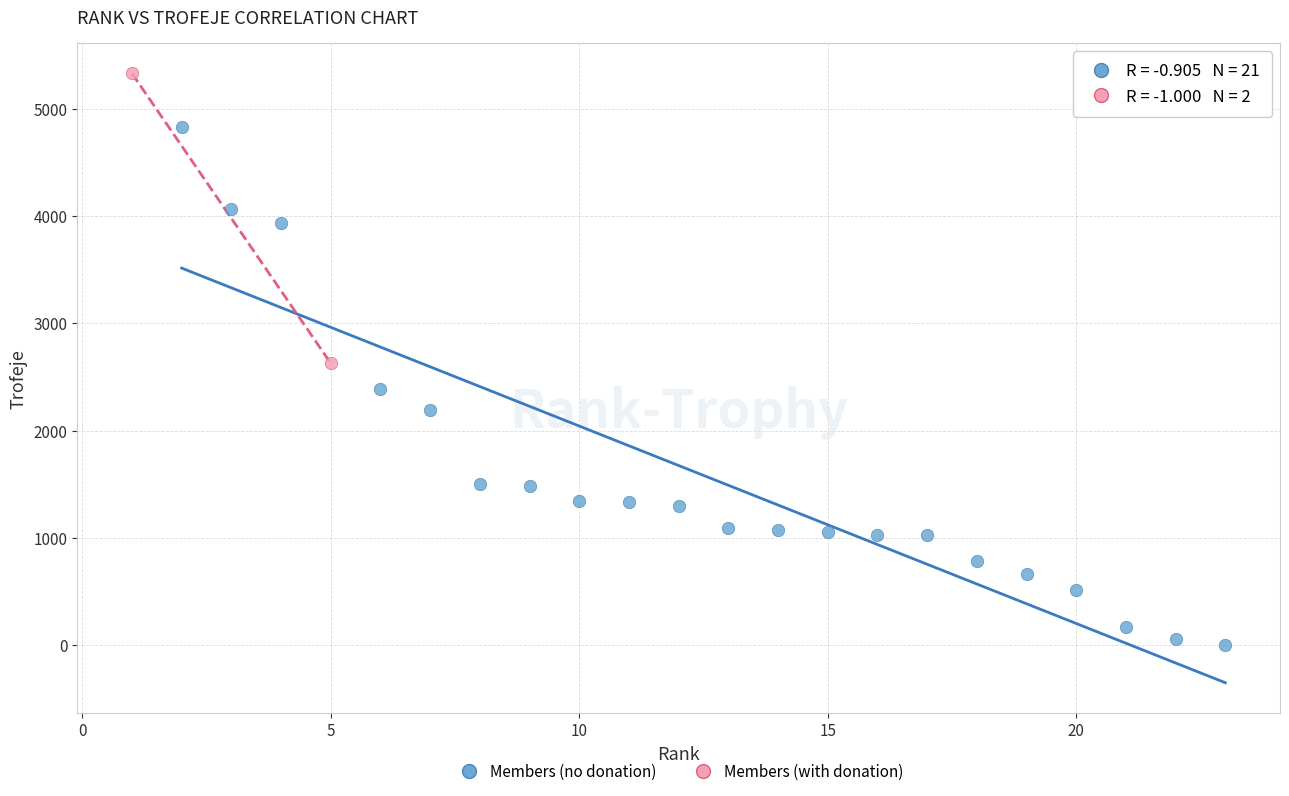

What are all the series names shown in the legend?

Members (no donation), Members (with donation)